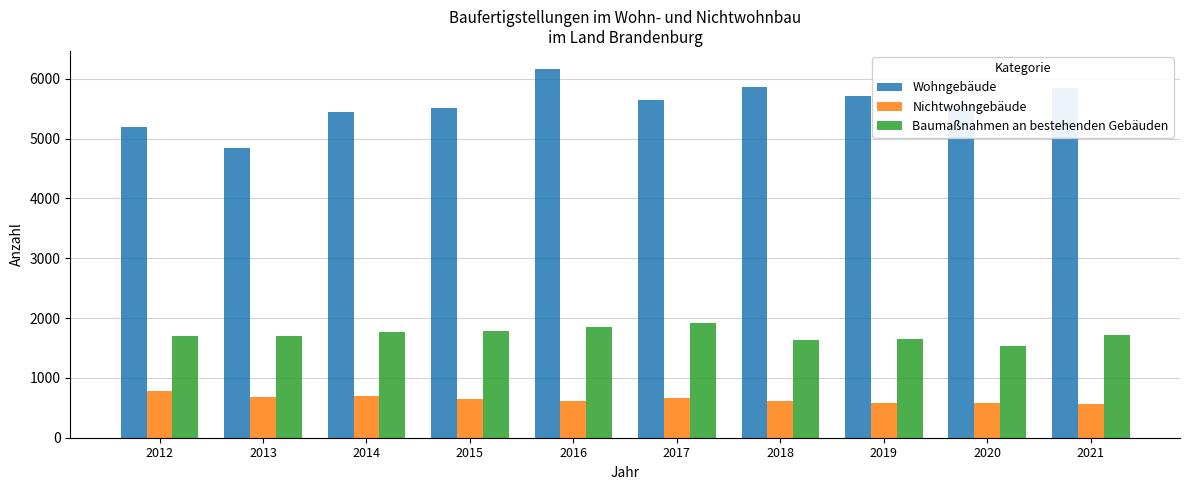

How many categories are shown in the chart?

10